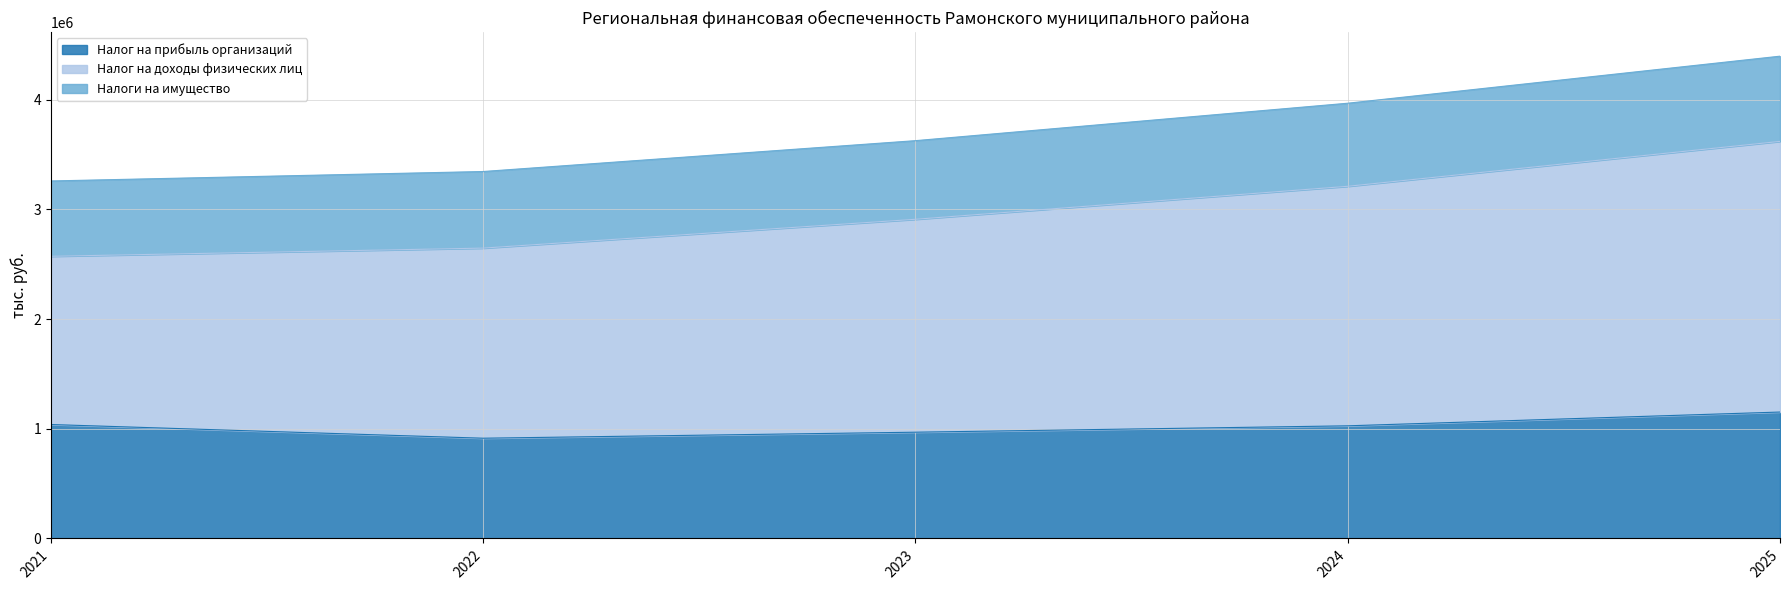

What is the value of the Налог на прибыль организаций point at the 1st from the left?

1038428.0